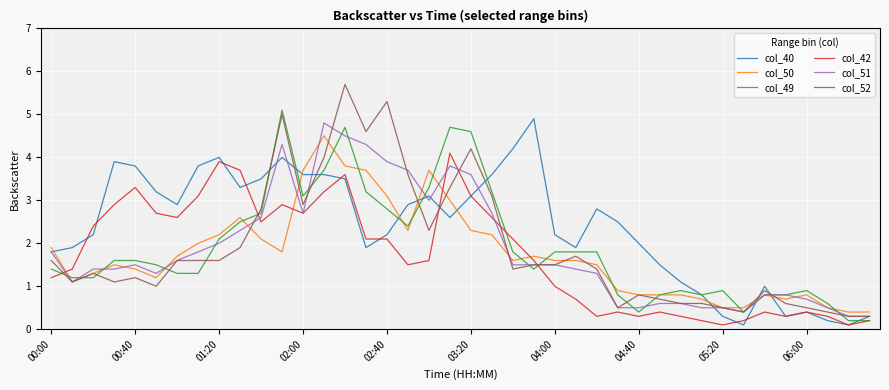

Which series has the widest spread of values?

col_52